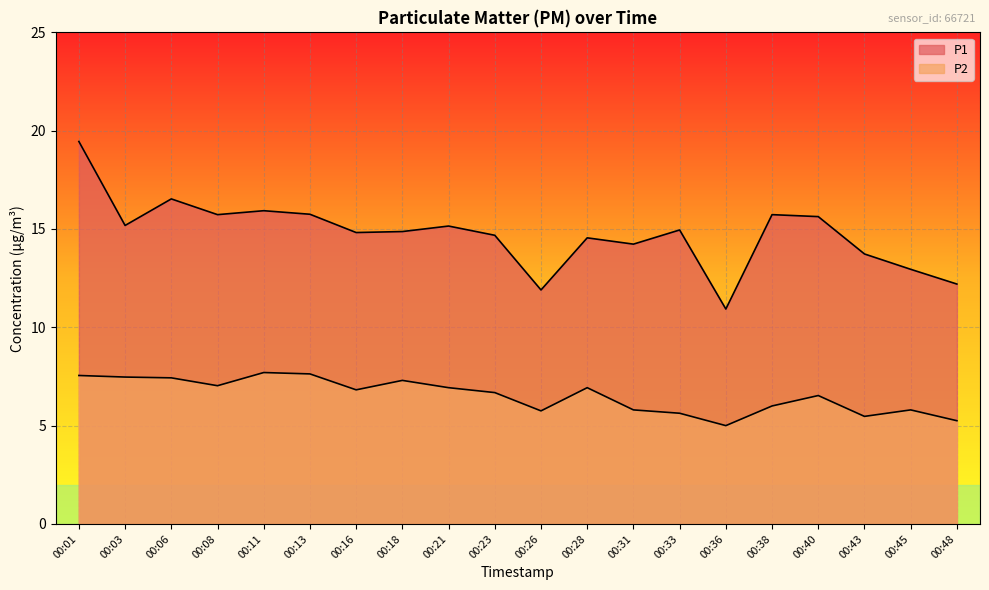

Reading right to left, transcribe all the data shown in this chart.

P1: 00:48=12.2	00:45=12.9	00:43=13.7	00:40=15.6	00:38=15.7	00:36=10.9	00:33=14.9	00:31=14.2	00:28=14.6	00:26=11.9	00:23=14.7	00:21=15.2	00:18=14.9	00:16=14.8	00:13=15.8	00:11=15.9	00:08=15.7	00:06=16.5	00:03=15.2	00:01=19.4
P2: 00:48=5.2	00:45=5.8	00:43=5.5	00:40=6.5	00:38=6.0	00:36=5.0	00:33=5.6	00:31=5.8	00:28=6.9	00:26=5.8	00:23=6.7	00:21=6.9	00:18=7.3	00:16=6.8	00:13=7.6	00:11=7.7	00:08=7.0	00:06=7.4	00:03=7.5	00:01=7.5